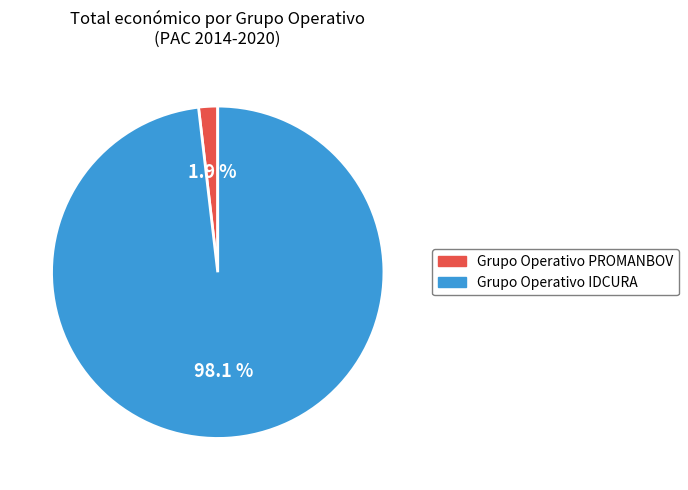

To the nearest percent, what portion does Grupo Operativo PROMANBOV represent?

2%